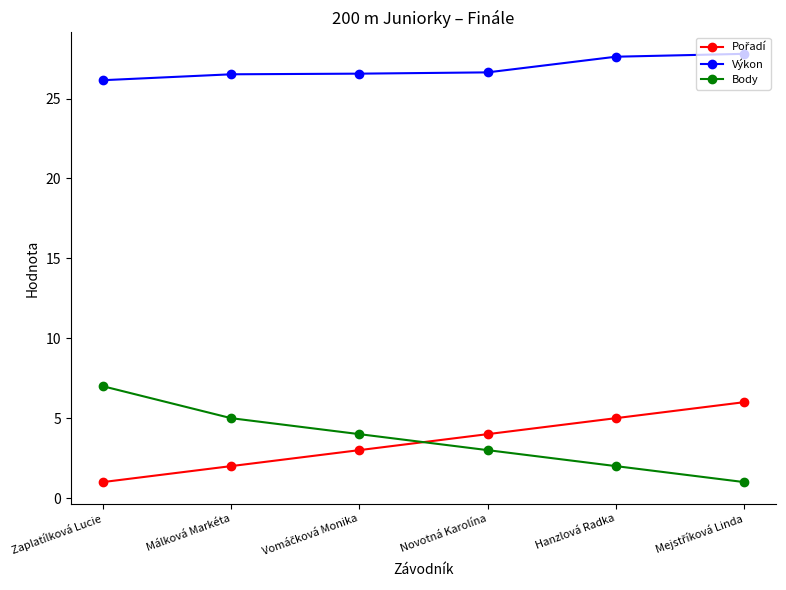

True or false: Body and Výkon cross at least once.

False